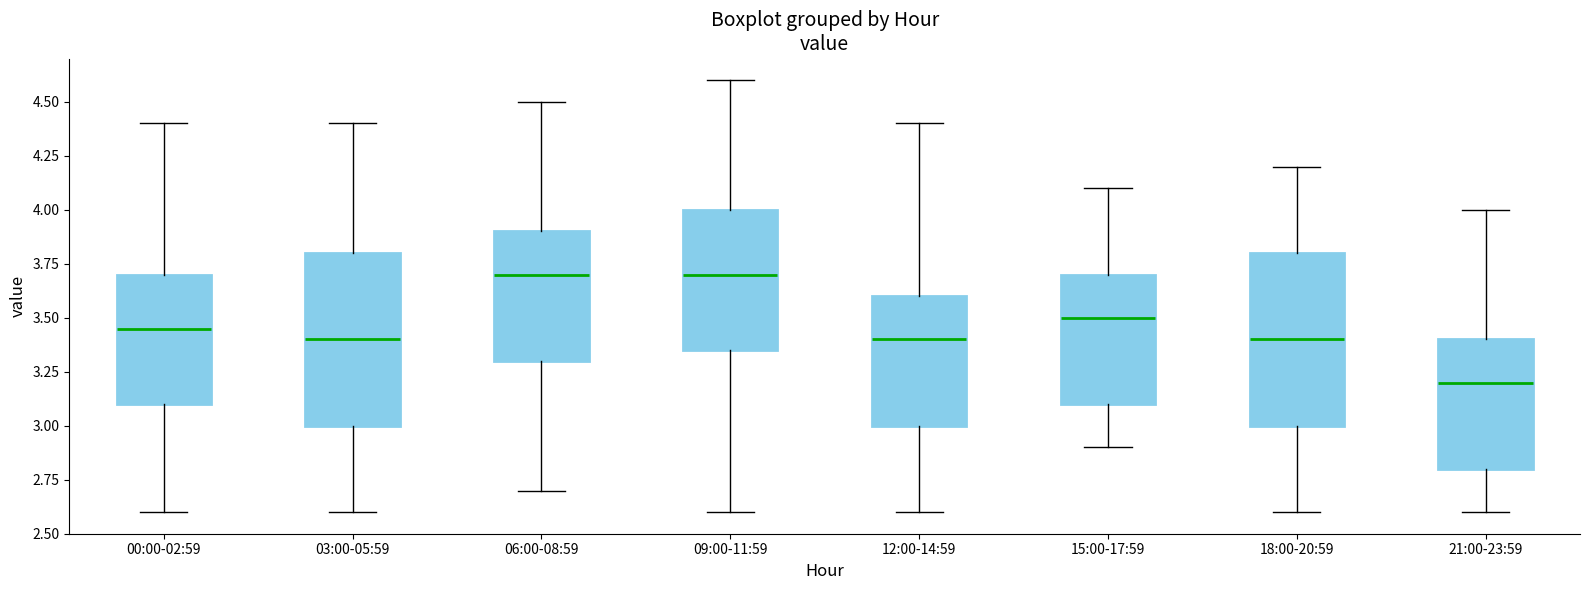

Reading left to right, read every box against the y-axis: the position of its median line, the range the box covers, and the ends of its whiskers. The values are not printed on the chart, so give them approximately, as read against the axis.

00:00-02:59: median 3.45, box 3.10 to 3.70, whiskers 2.60 to 4.40
03:00-05:59: median 3.40, box 3.00 to 3.80, whiskers 2.60 to 4.40
06:00-08:59: median 3.70, box 3.30 to 3.90, whiskers 2.70 to 4.50
09:00-11:59: median 3.70, box 3.35 to 4.00, whiskers 2.60 to 4.60
12:00-14:59: median 3.40, box 3.00 to 3.60, whiskers 2.60 to 4.40
15:00-17:59: median 3.50, box 3.10 to 3.70, whiskers 2.90 to 4.10
18:00-20:59: median 3.40, box 3.00 to 3.80, whiskers 2.60 to 4.20
21:00-23:59: median 3.20, box 2.80 to 3.40, whiskers 2.60 to 4.00